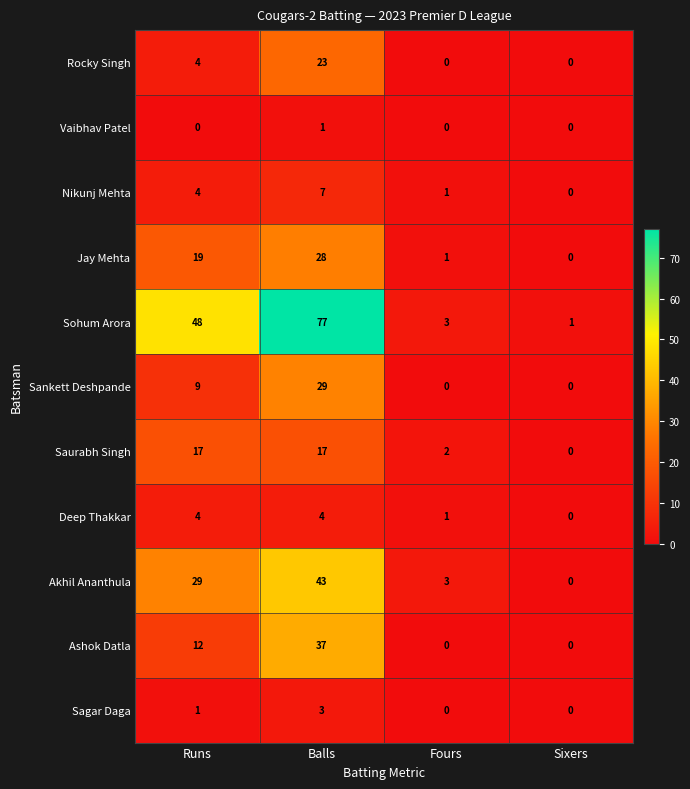

At how many categories does at least one series exceed 56?

1